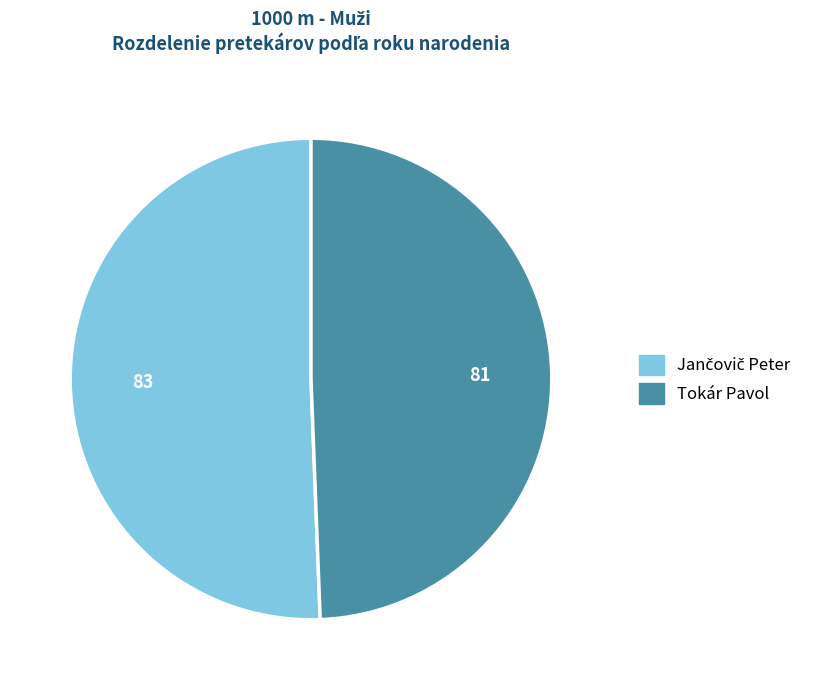

The Tokár Pavol slice represents 42% of the pie. True or false?

False